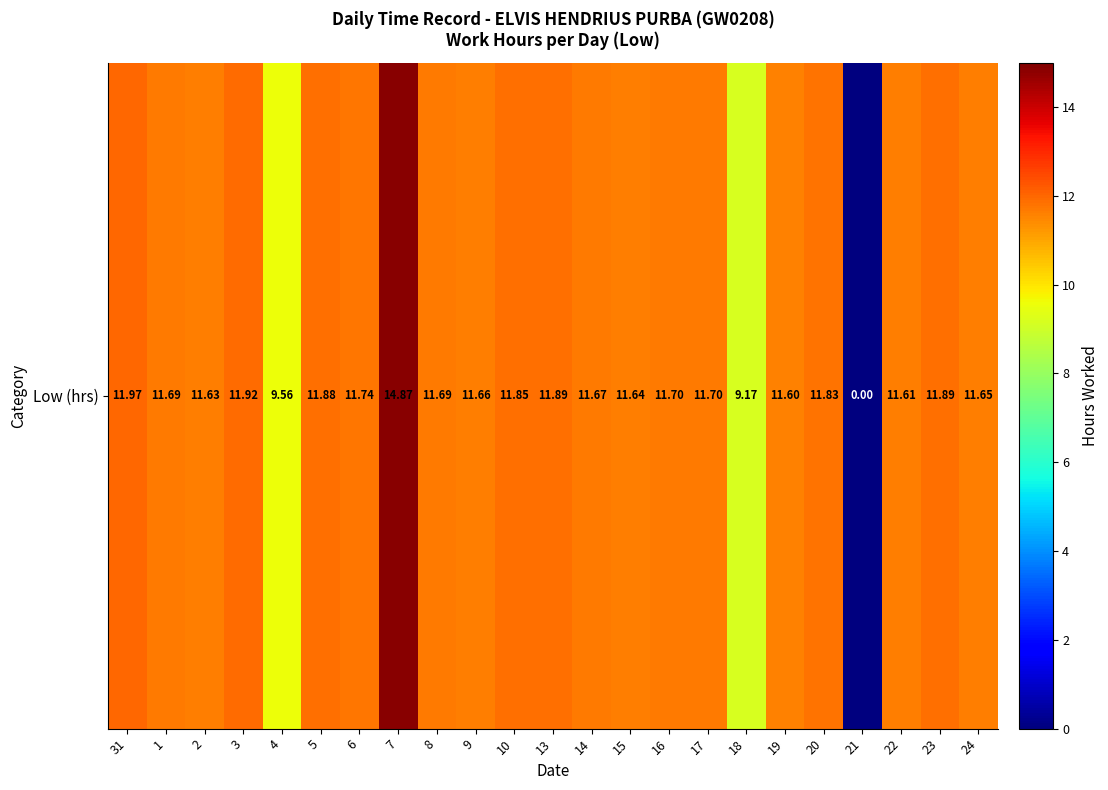

What is the difference between the second highest and second lowest values?

2.8